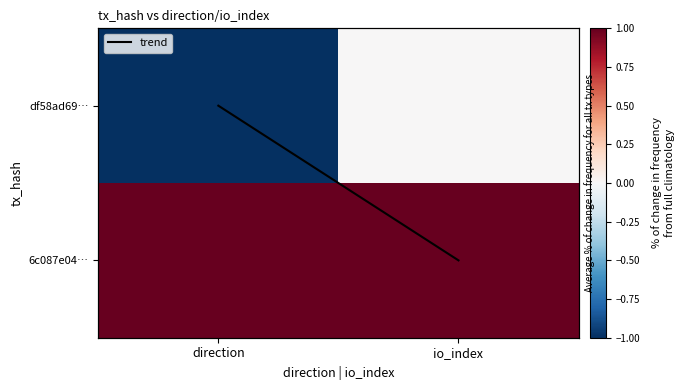

At which category is the sum across all series the highest?

io_index